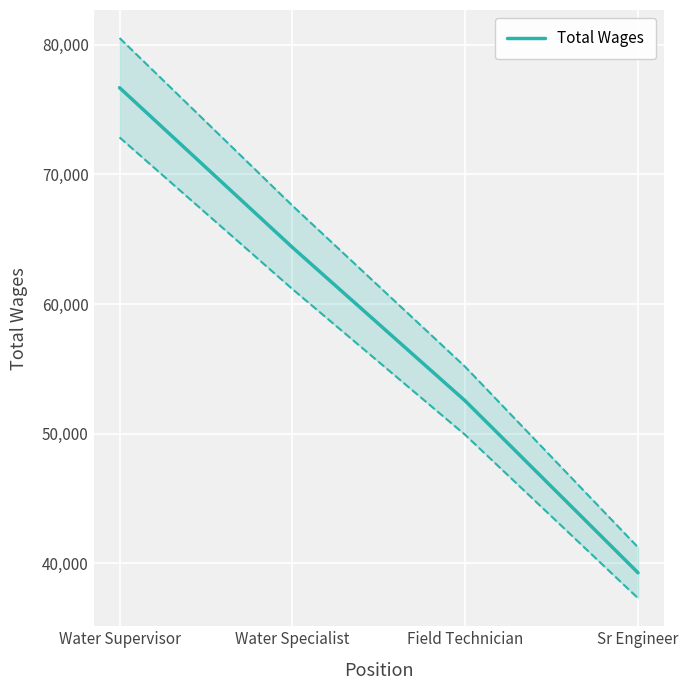

What is the difference between the values at Sr Engineer and Water Supervisor?

37434